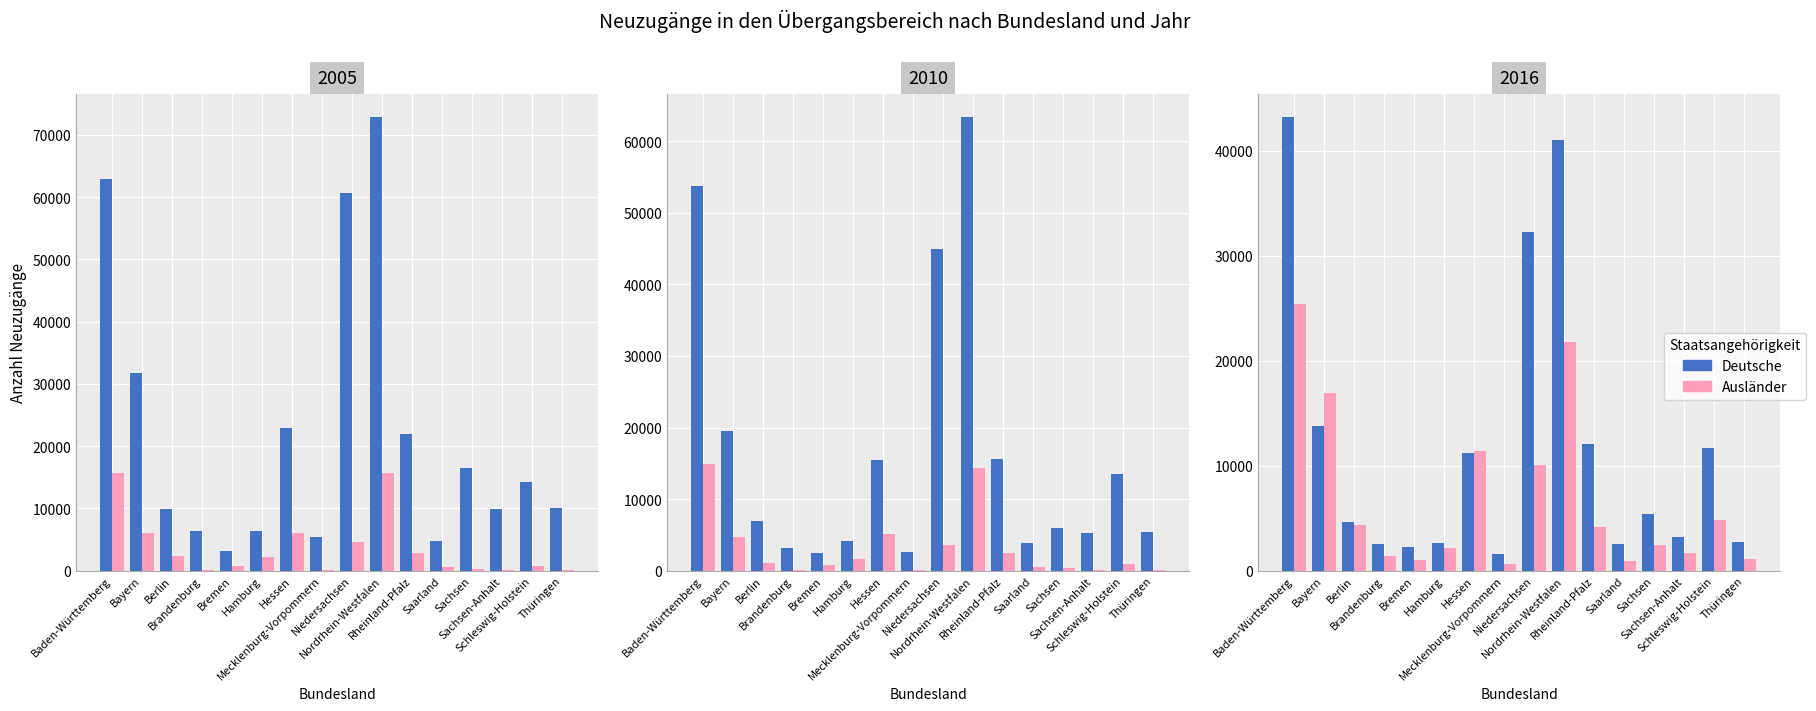

Which series changed the most between Saarland and Schleswig-Holstein?

Deutsche